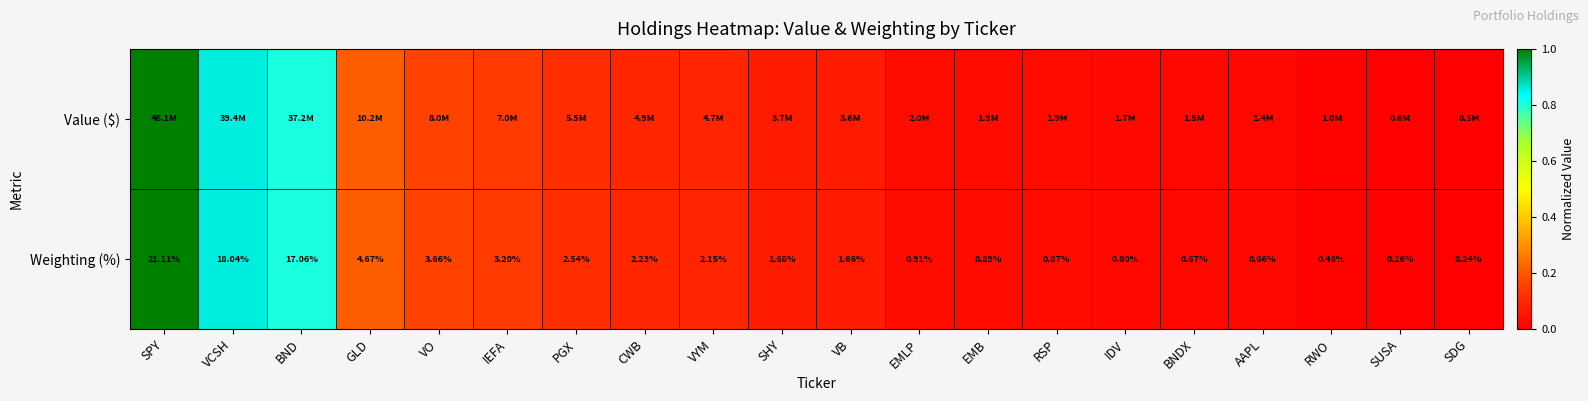

At which label does Weighting (%) first exceed 1?

SPY